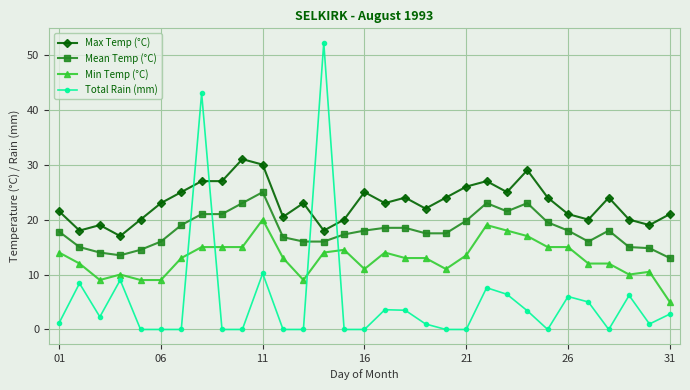

True or false: Mean Temp (°C) has more than 1 interior local peaks.

True